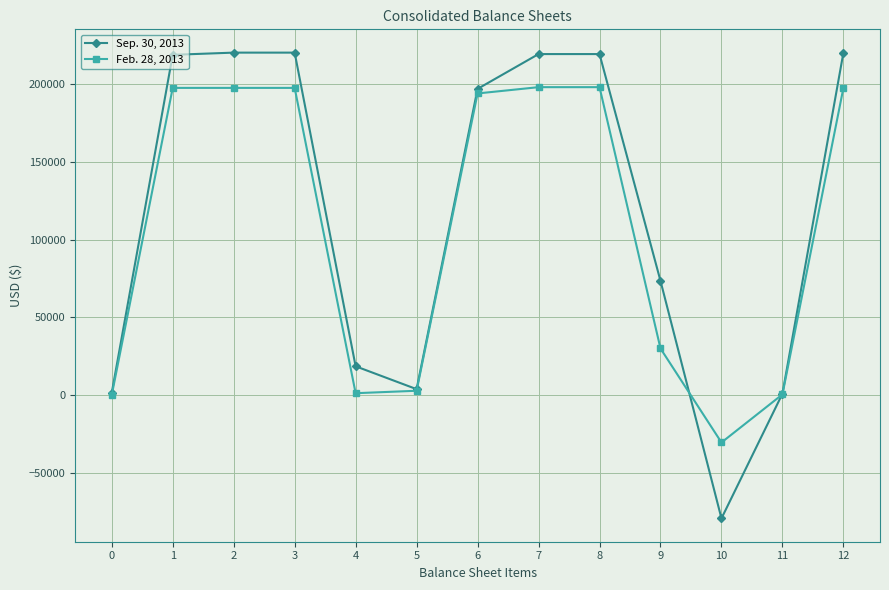

Is it true that Feb. 28, 2013 equals 87036 at 3?

False